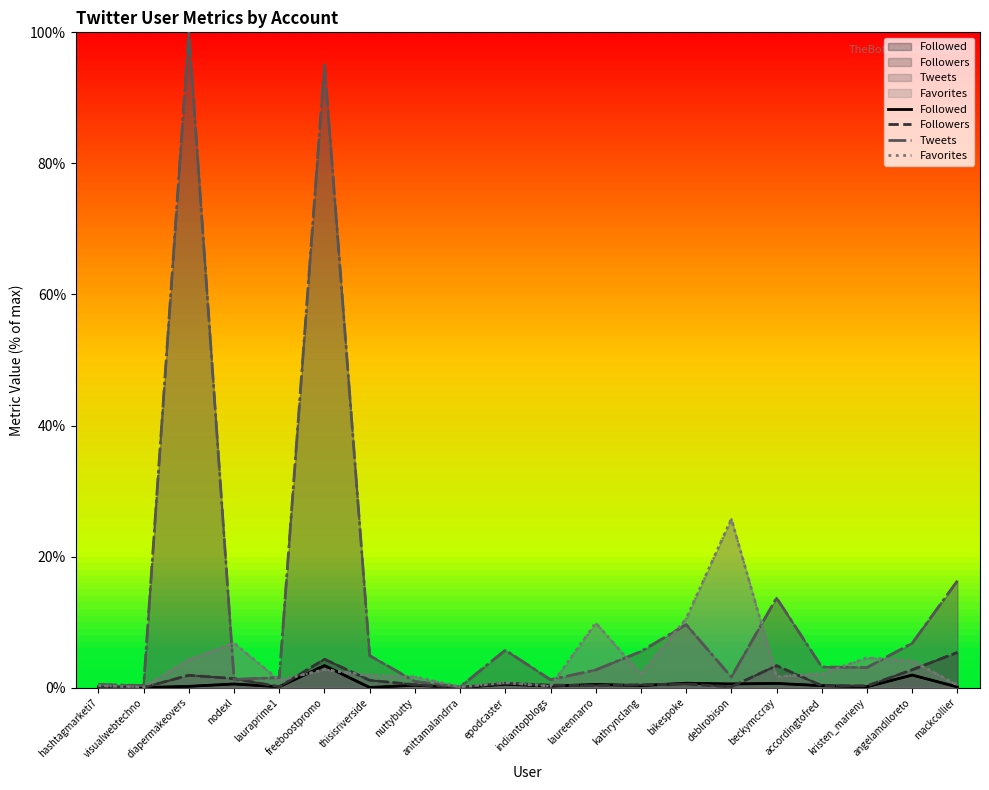

True or false: Followed and Tweets cross at least once.

False